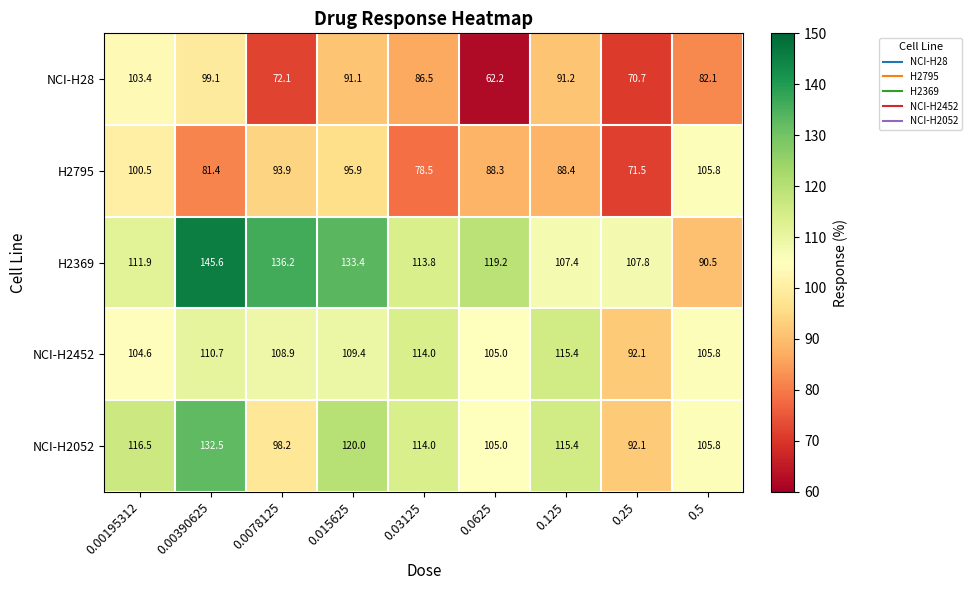

What is the total value across all series at 0.0078125?

509.3